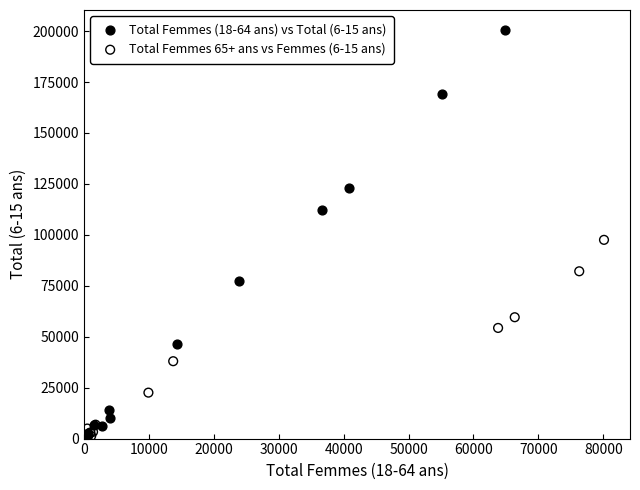

What are all the series names shown in the legend?

Total Femmes (18-64 ans) vs Total (6-15 ans), Total Femmes 65+ ans vs Femmes (6-15 ans)